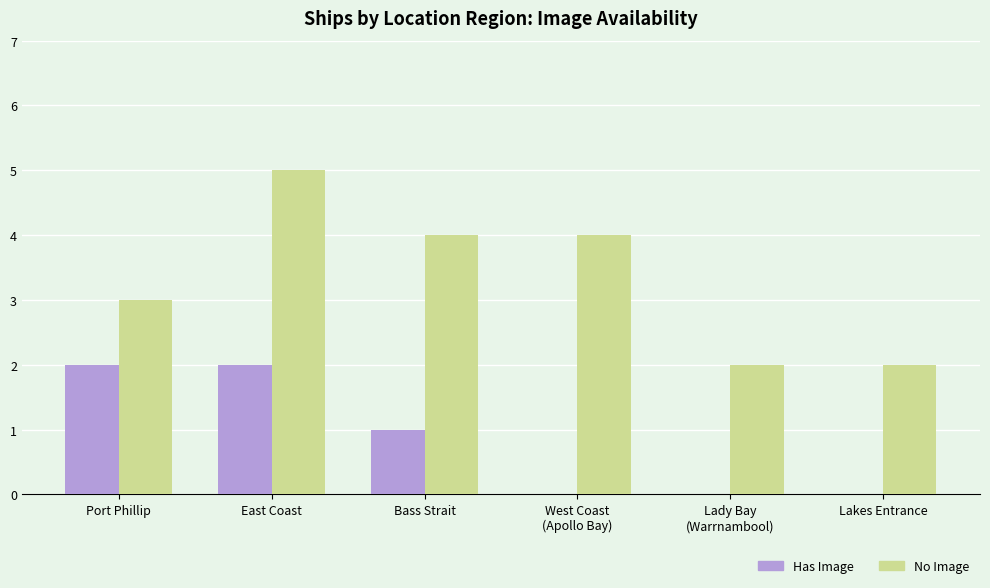

The value of Has Image at Port Phillip is 3. True or false?

False